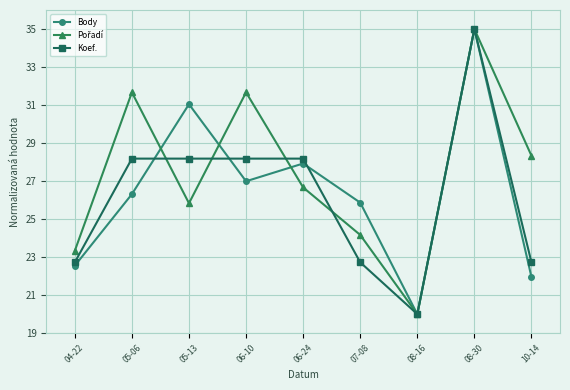

At which label does Body reach its peak?

08-30